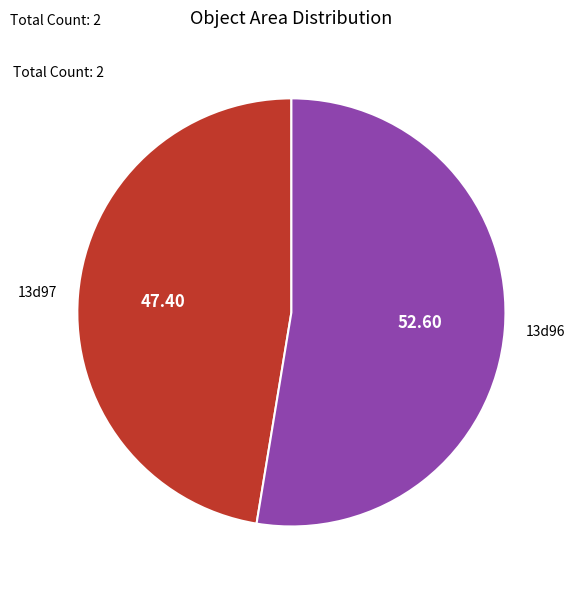

Is 13d96 the majority of the pie?

Yes